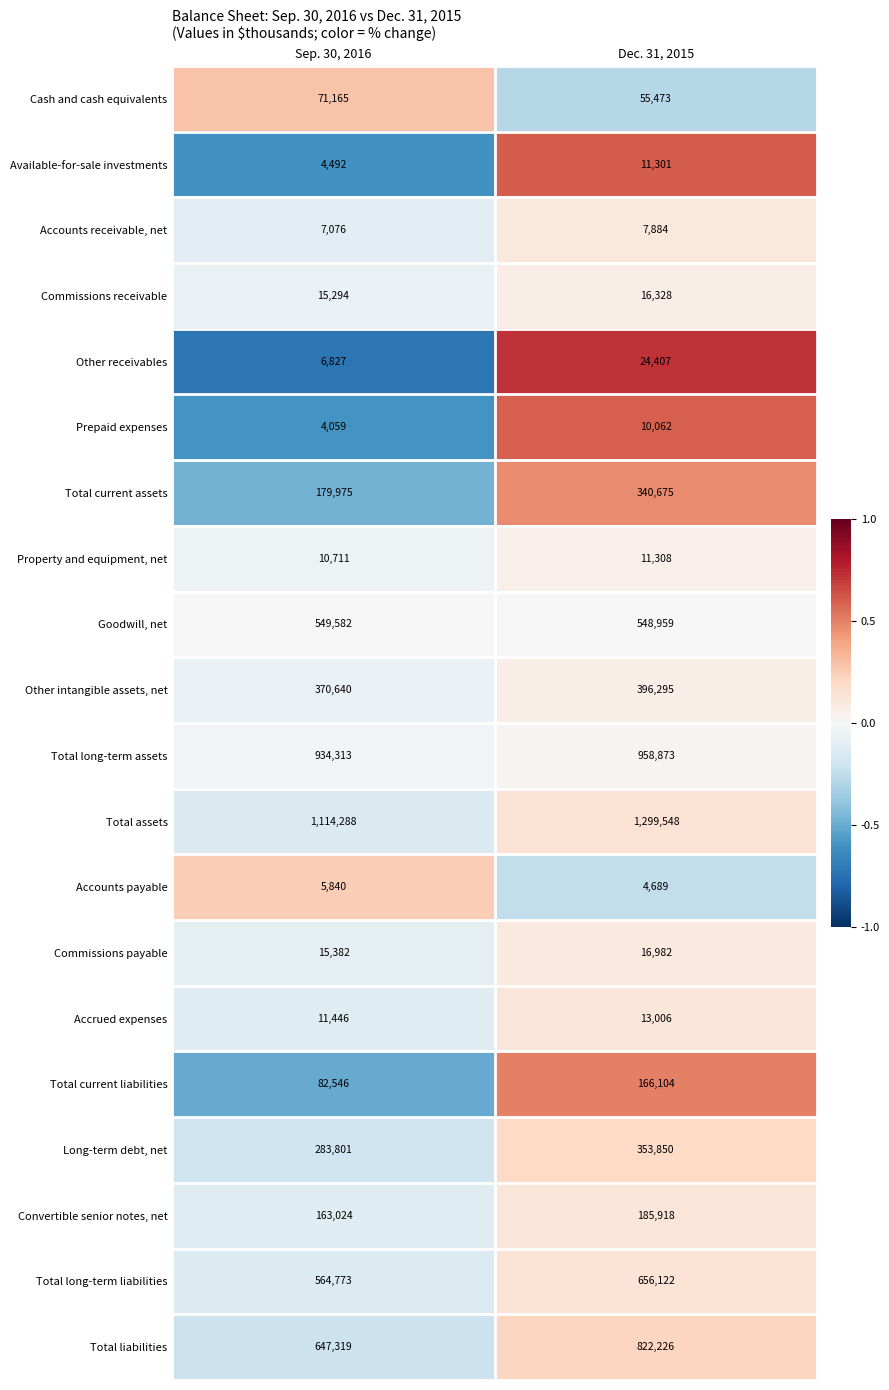

The value of Commissions payable at Sep. 30, 2016 is 15382. True or false?

True